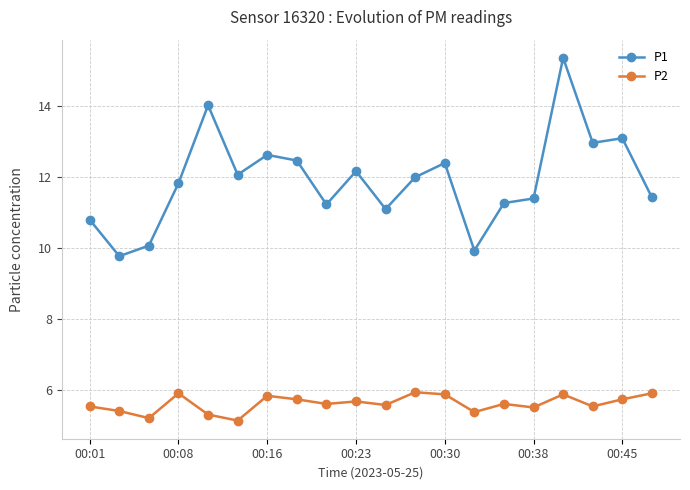

Rank the series by their average value, from lowest to highest.

P2, P1